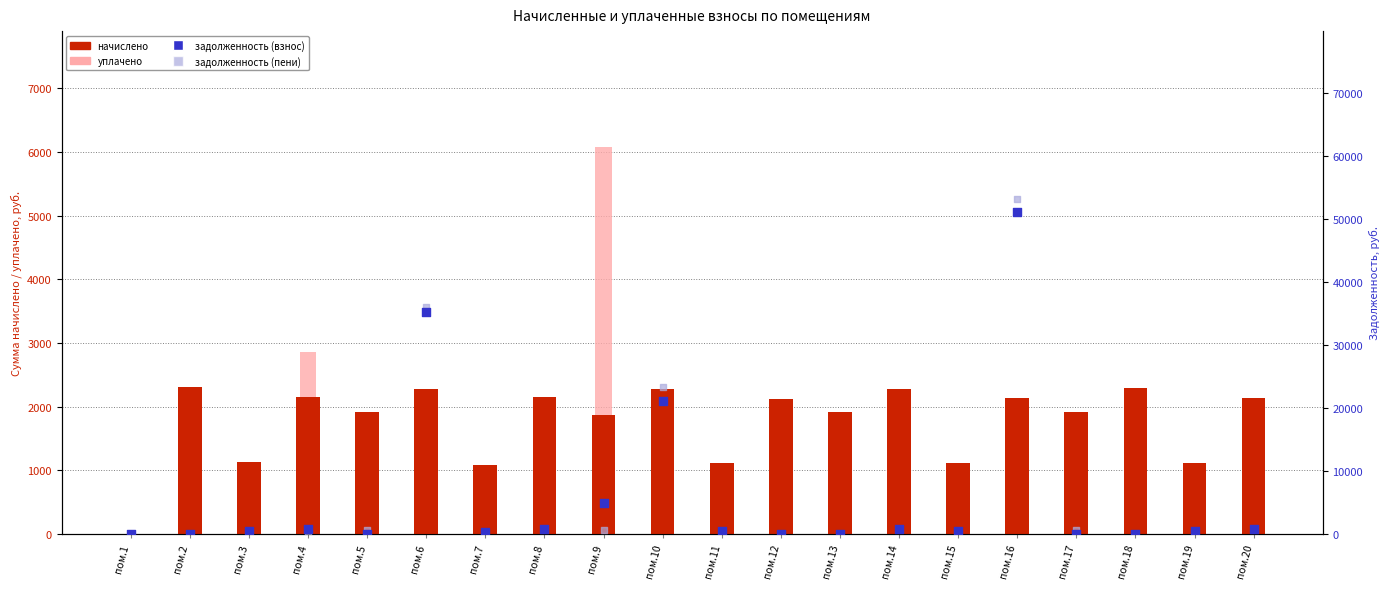

What are all the series names shown in the legend?

начислено, уплачено, задолженность (взнос), задолженность (пени)